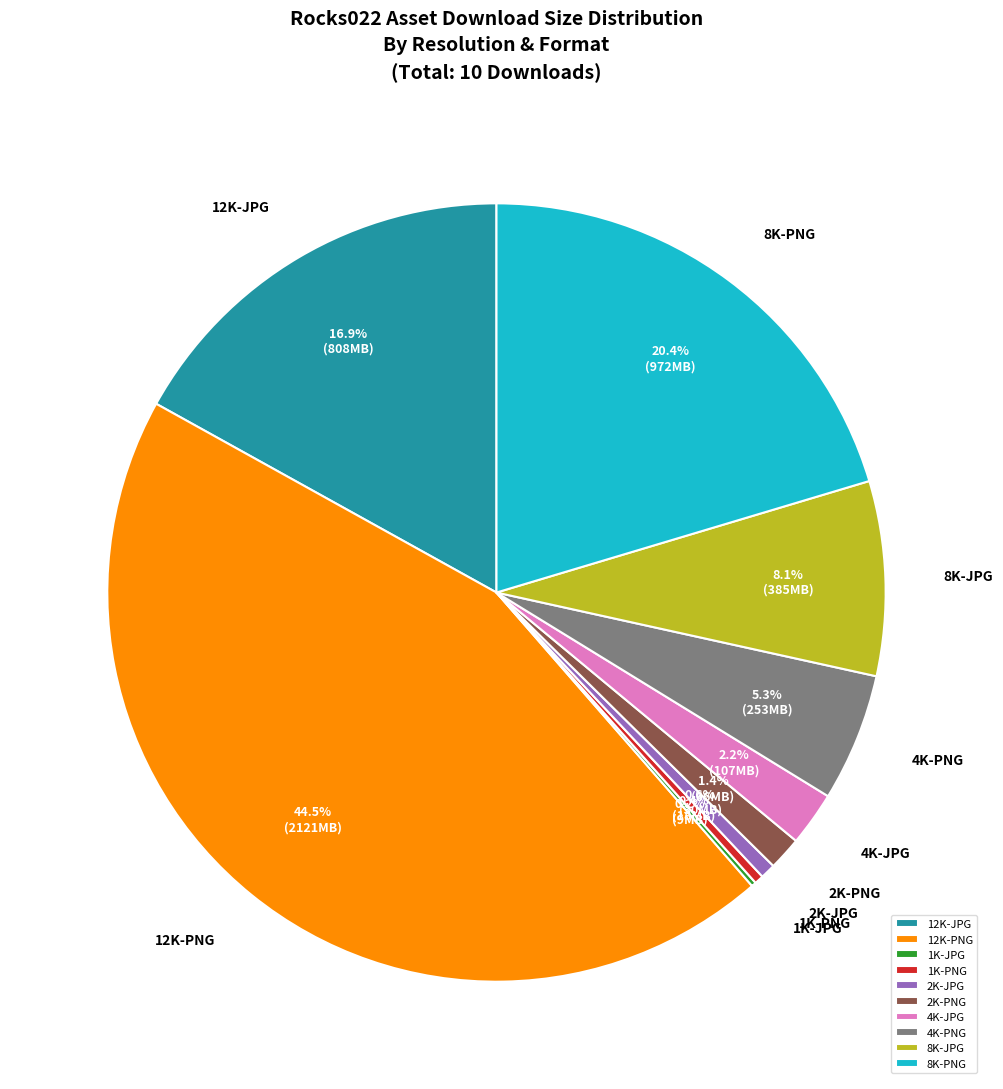

To the nearest percent, what is the combined percentage of 8K-PNG and 4K-JPG?

23%